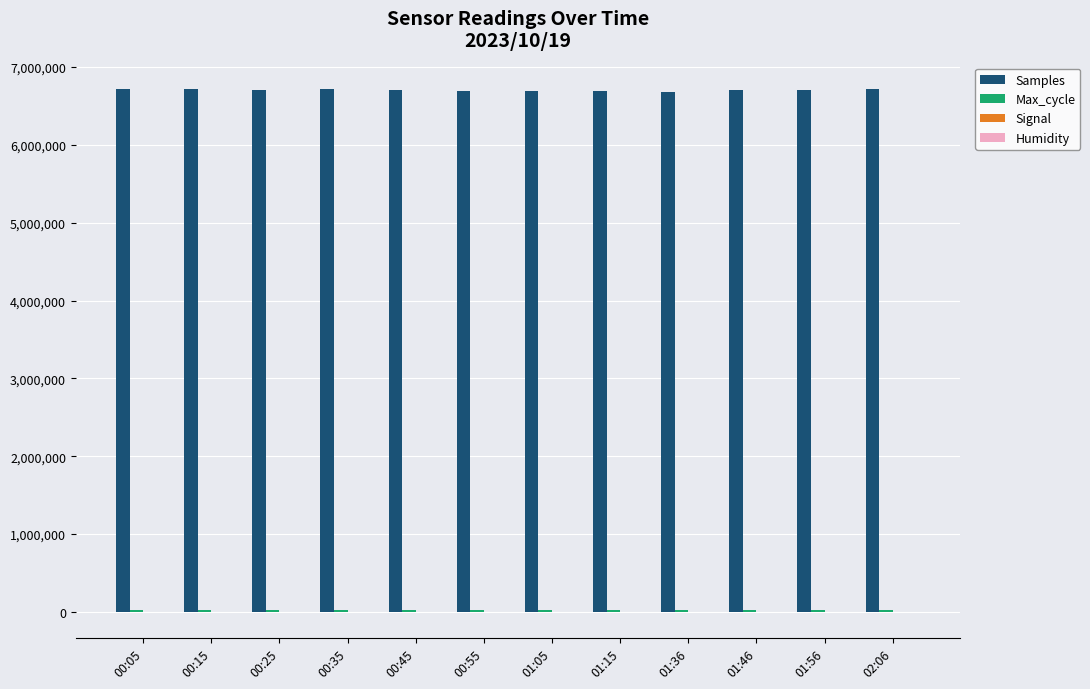

What is the sum of all Samples values?

80451320.0